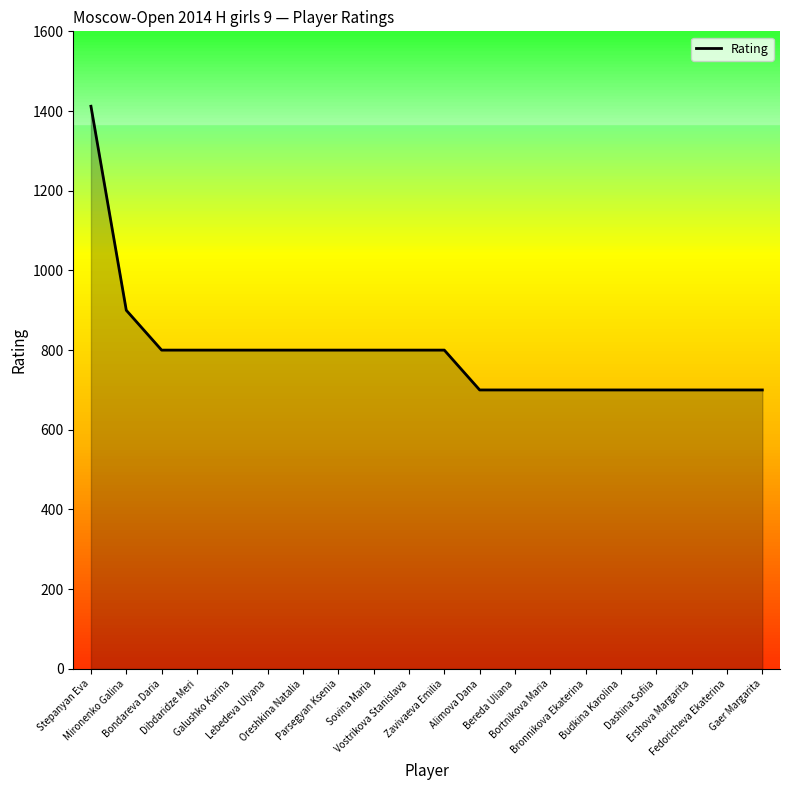

What is the minimum value shown in the chart?

700